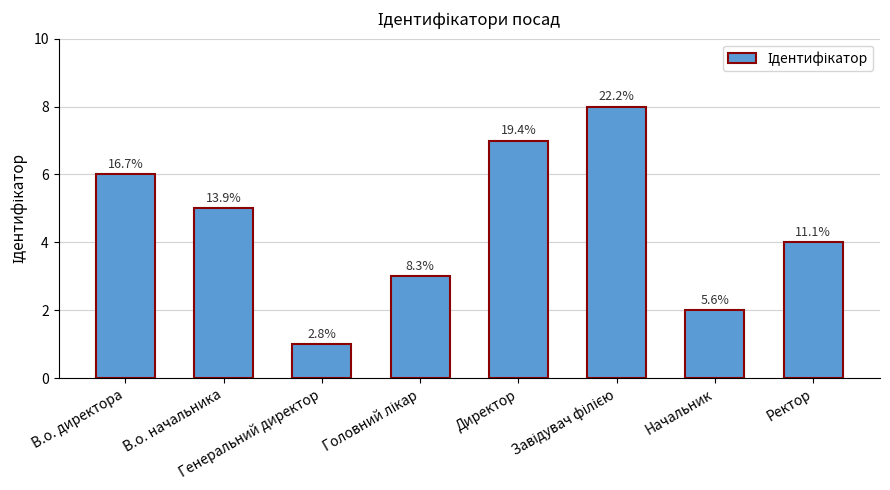

What is the value of the 4th bar from the left?

3